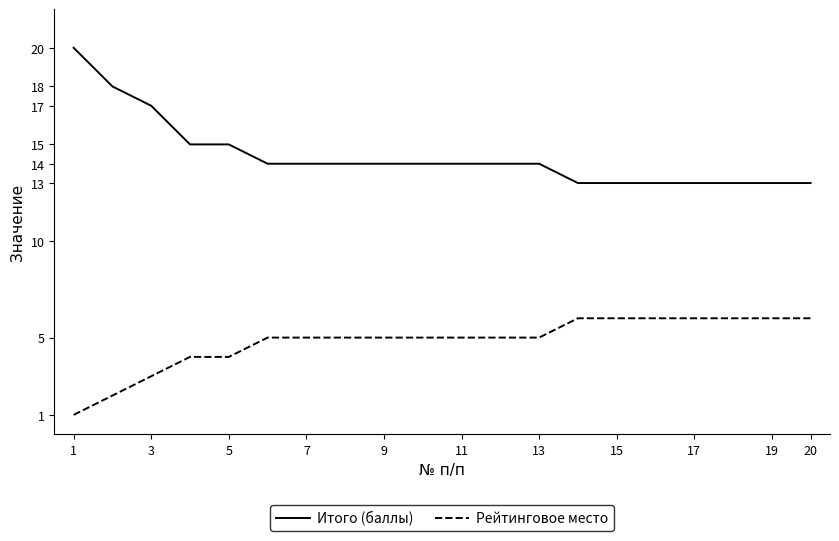

What is the minimum value for Итого (баллы)?

13